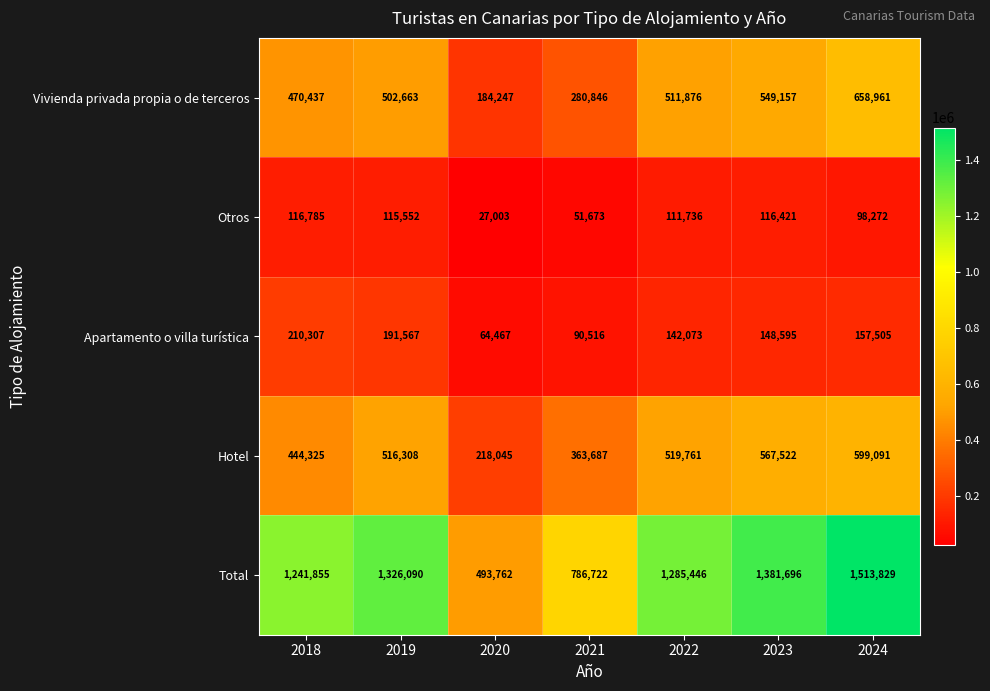

Which series has the widest spread of values?

Total